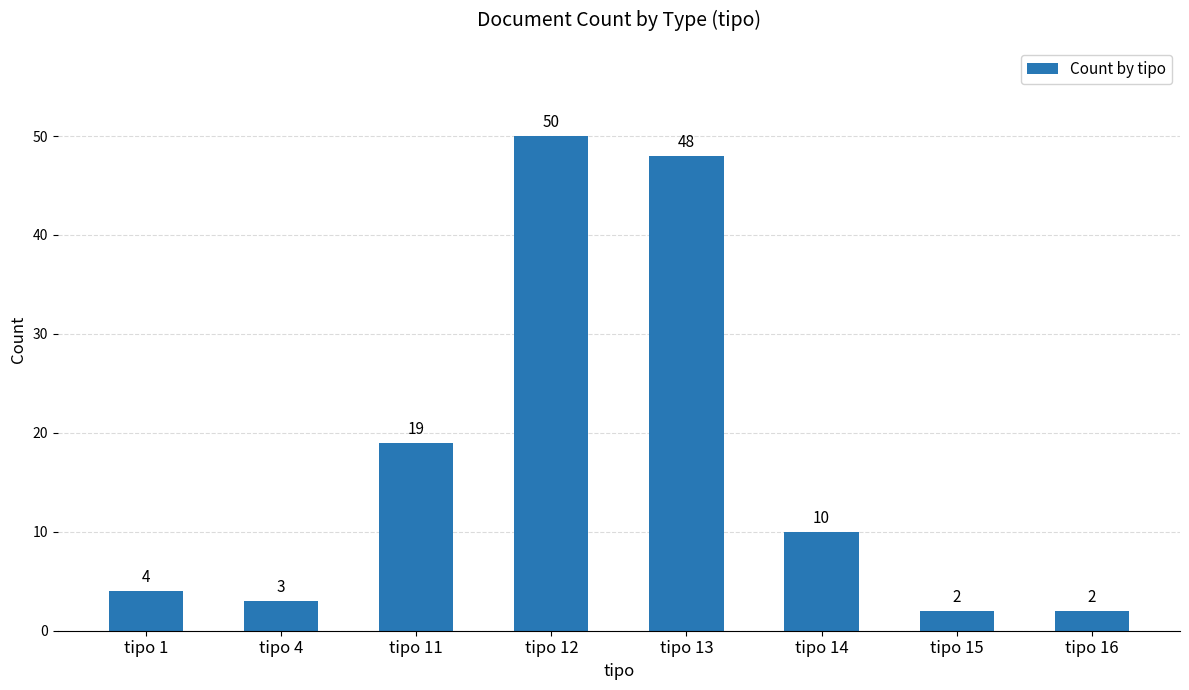

Where does the data first go above 10?

tipo 11